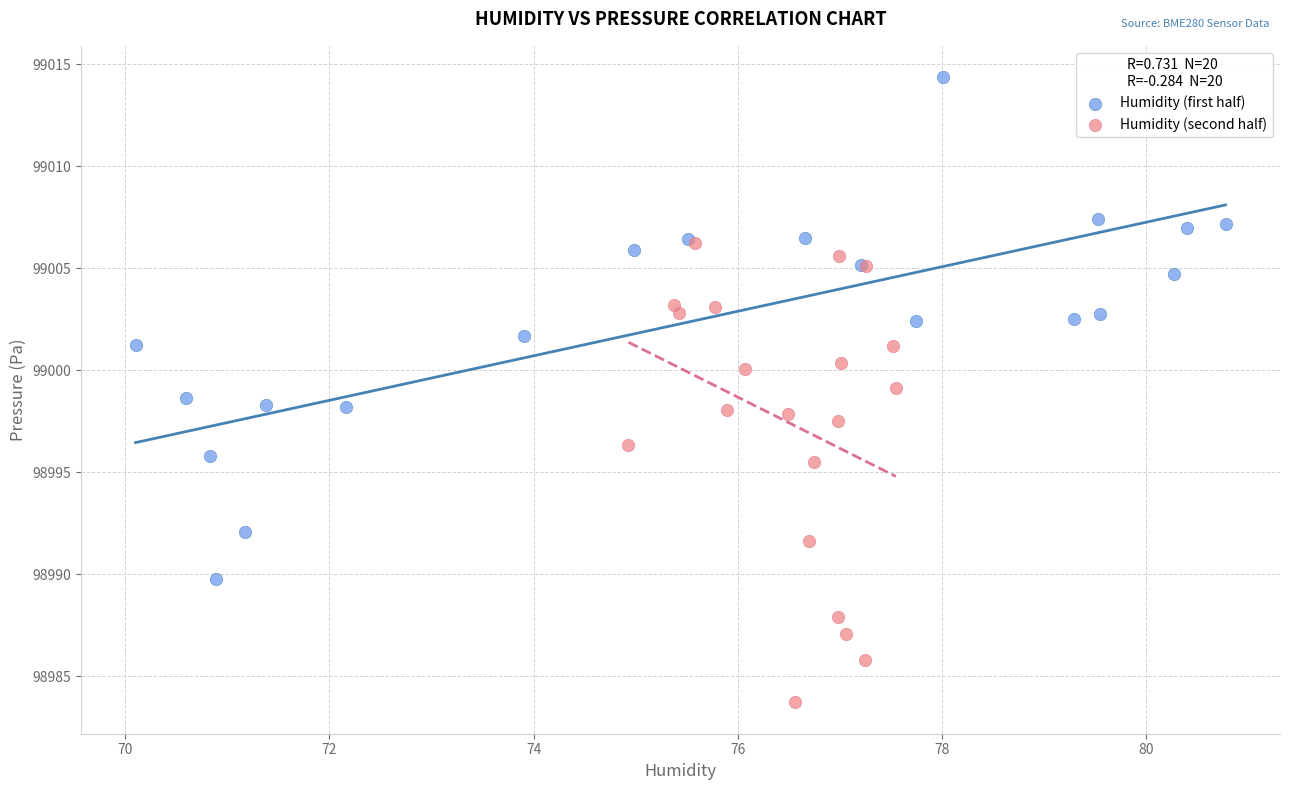

Which series reaches the minimum Y coordinate?

Humidity (second half)